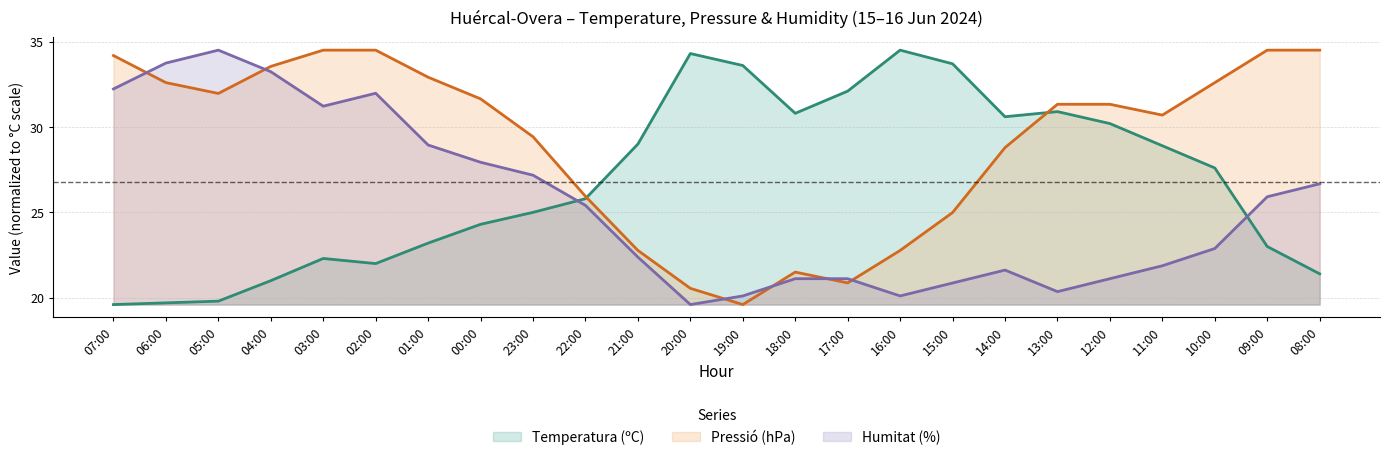

How many categories are shown in the chart?

24